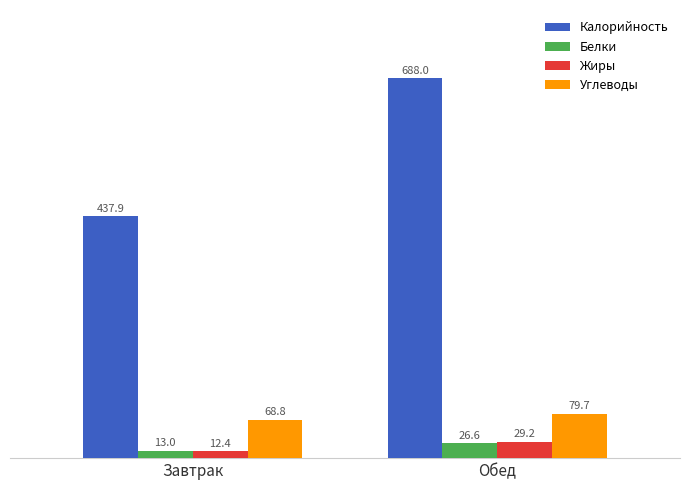

How many groups of bars are there?

2